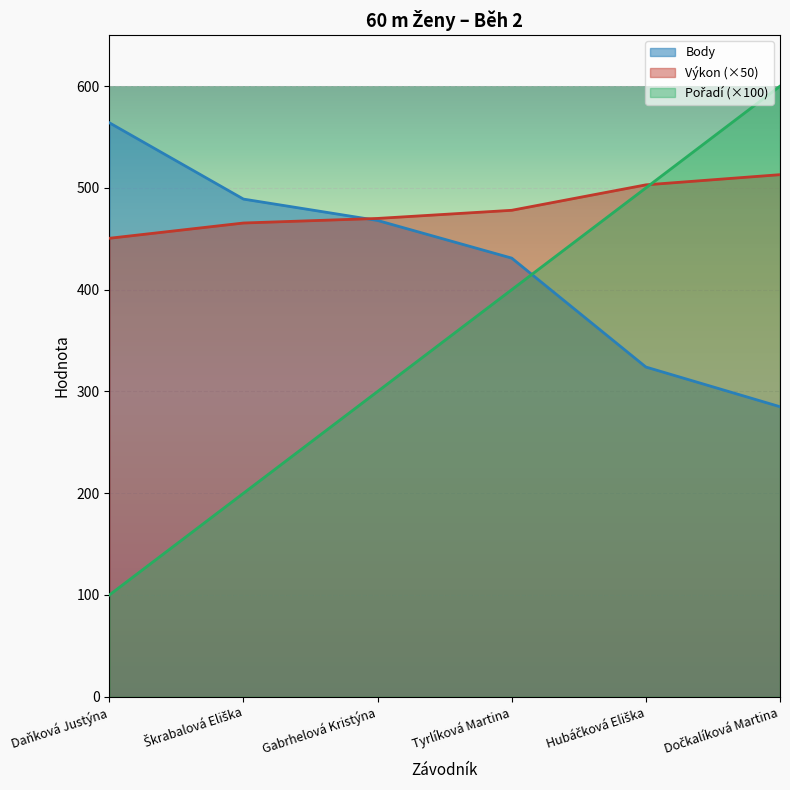

Which series ends up on top after the final intersection of Body and Výkon?

Výkon